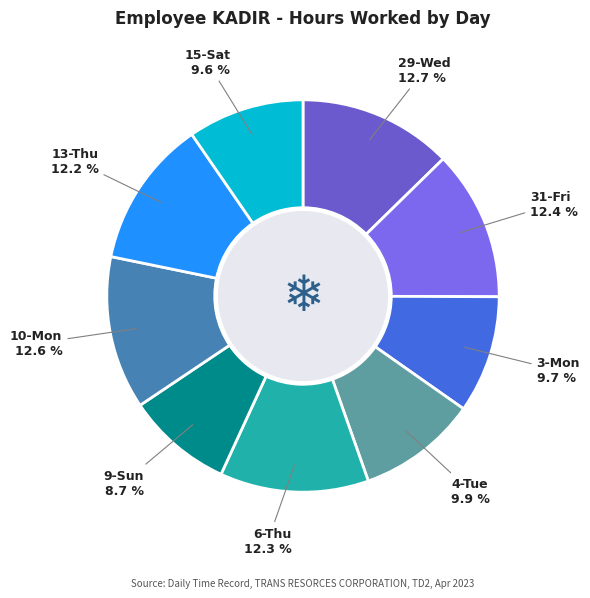

Does 6-Thu represent more than half of the total?

No